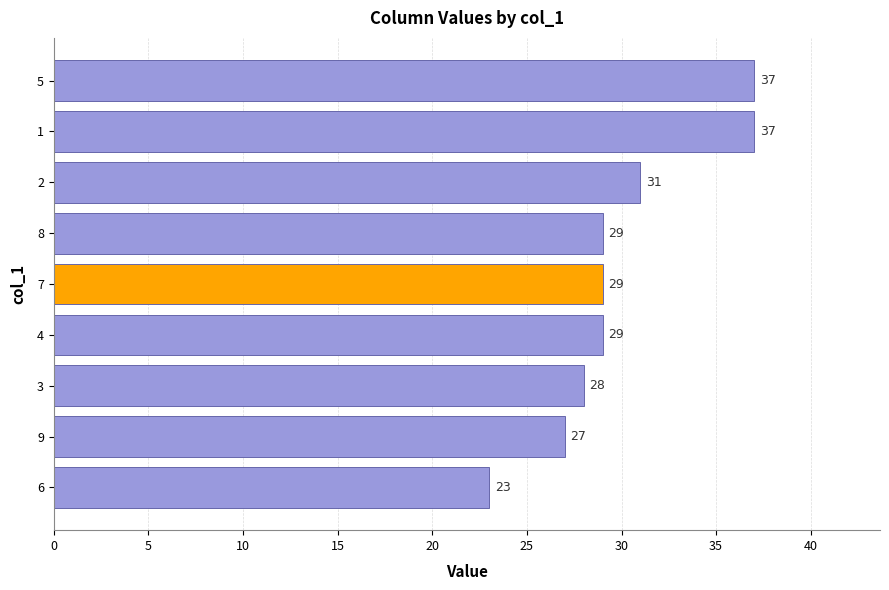

What is the greatest value displayed?

37